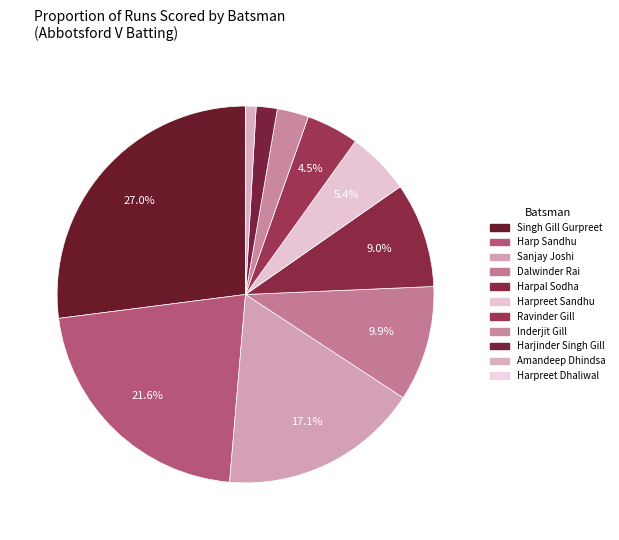

How many segments does this pie chart have?

11